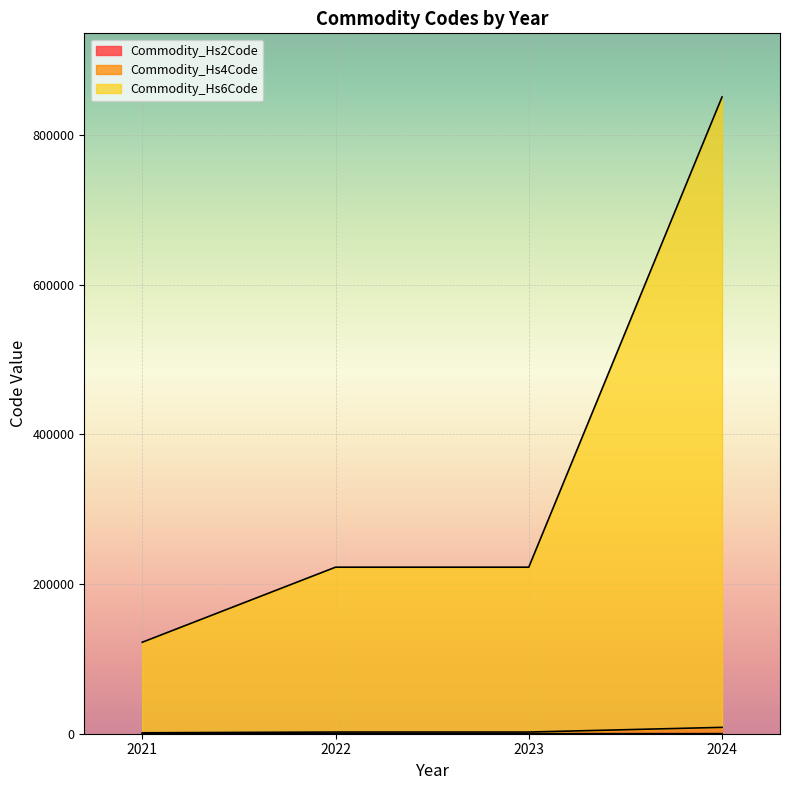

At which category does the chart reach its minimum across all series?

2021